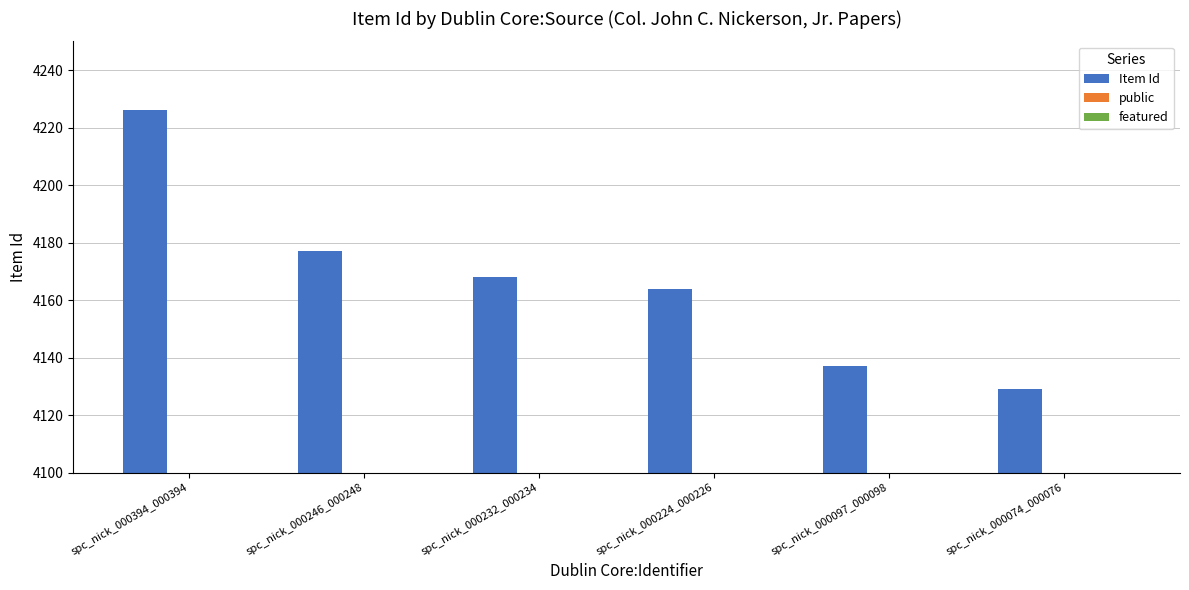

True or false: Item Id has a value of 4177 at spc_nick_000246_000248.

True